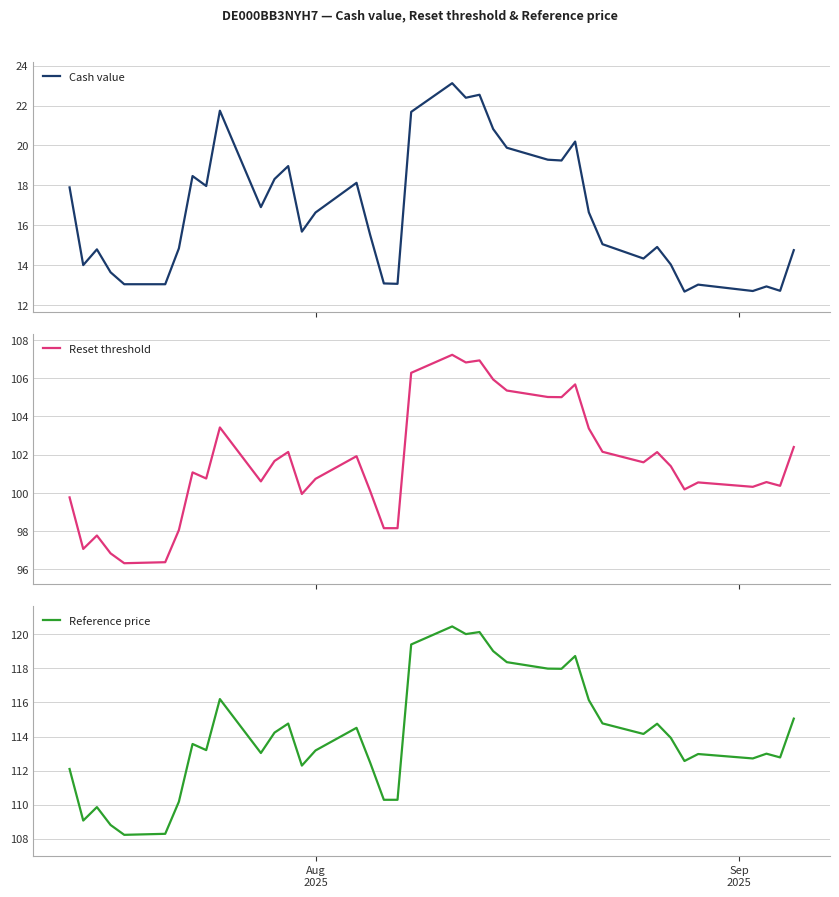

Does the chart display data point markers on the line(s)?

No